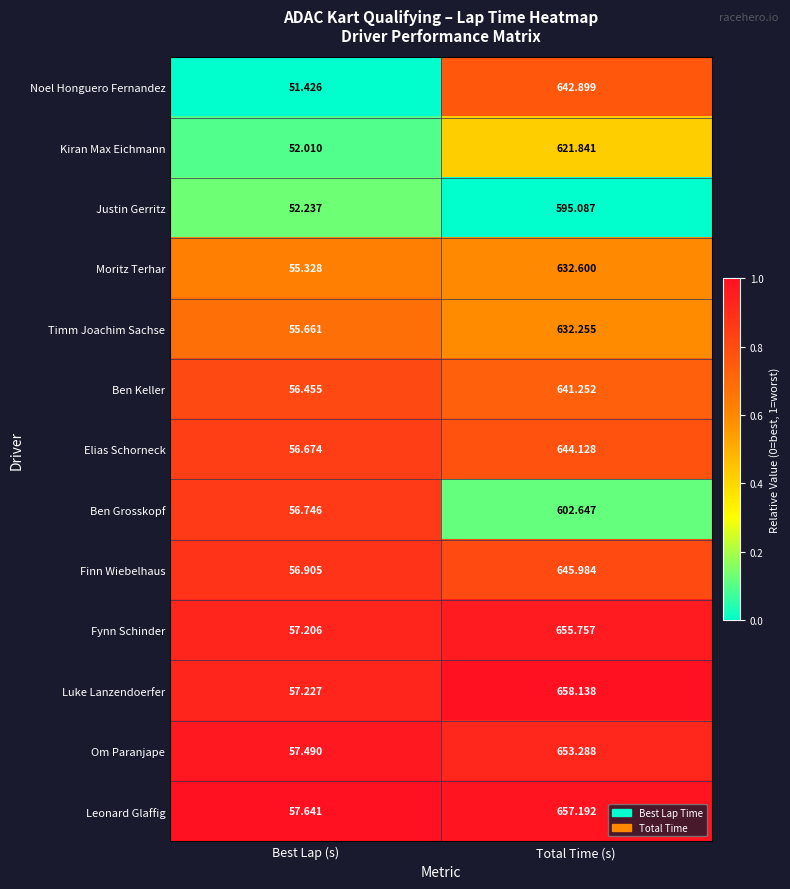

List the series in order of their peak value, lowest first.

Justin Gerritz, Ben Grosskopf, Kiran Max Eichmann, Timm Joachim Sachse, Moritz Terhar, Ben Keller, Noel Honguero Fernandez, Elias Schorneck, Finn Wiebelhaus, Om Paranjape, Fynn Schinder, Leonard Glaffig, Luke Lanzendoerfer